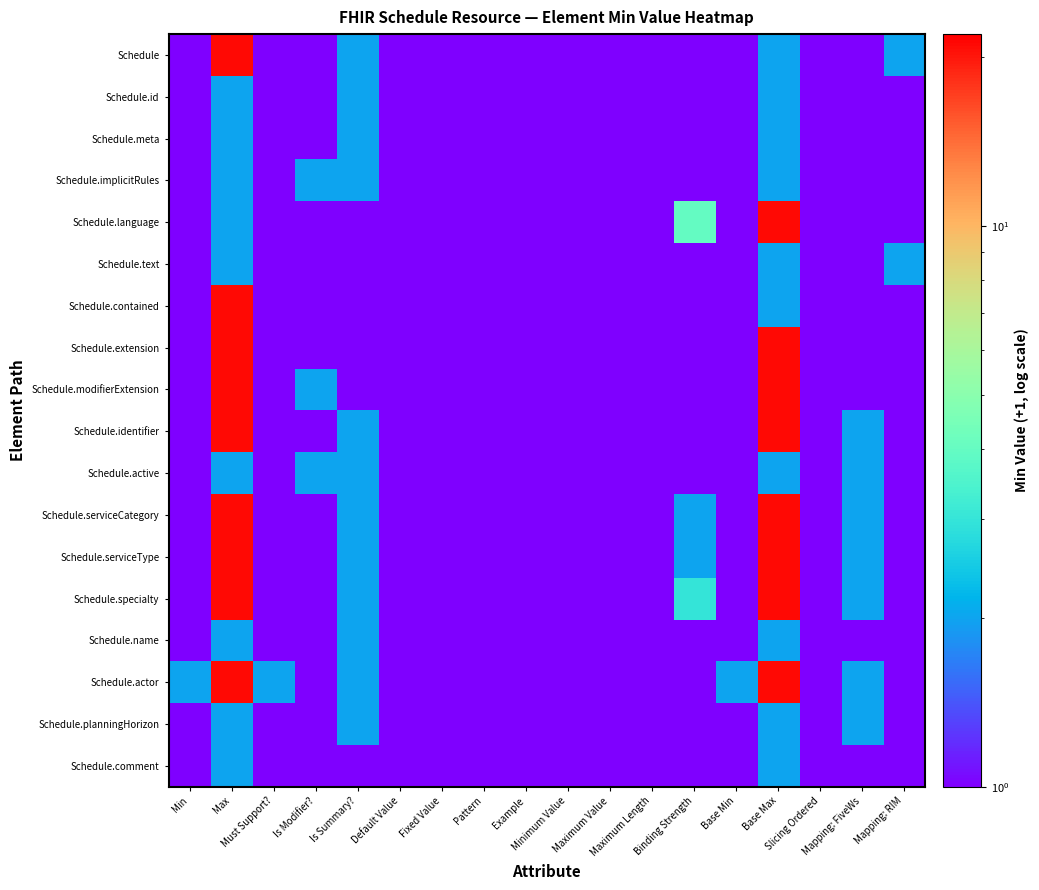

Which has a higher value, Minimum Value or Slicing Ordered?

Minimum Value